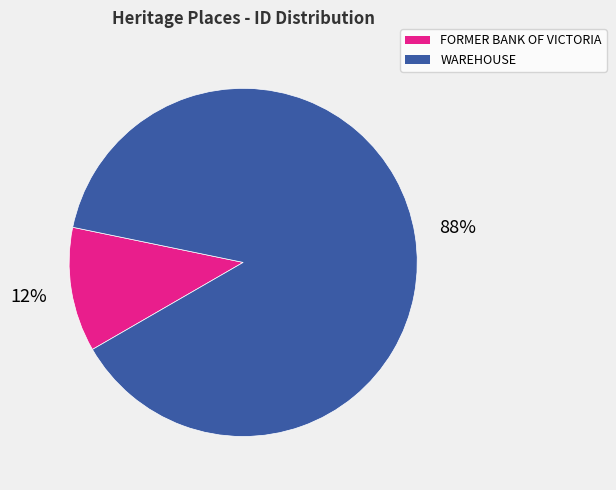

To the nearest percent, what percentage of the pie is FORMER BANK OF VICTORIA?

12%